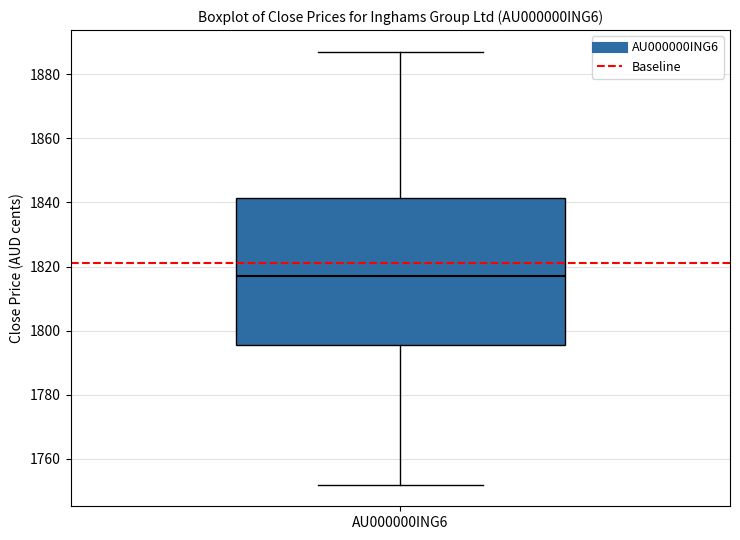

Transcribe this box plot: give where the median line is, the range the box spans, and where the two whiskers end, as read against the y-axis. The values are not printed on the chart, so give them approximately, as read against the axis.

median 1818, box 1796 to 1842, whiskers 1752 to 1888